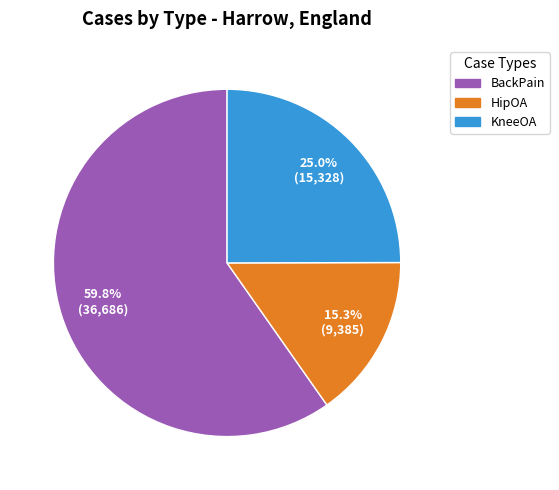

What percentage is NOT represented by HipOA?

84.7%